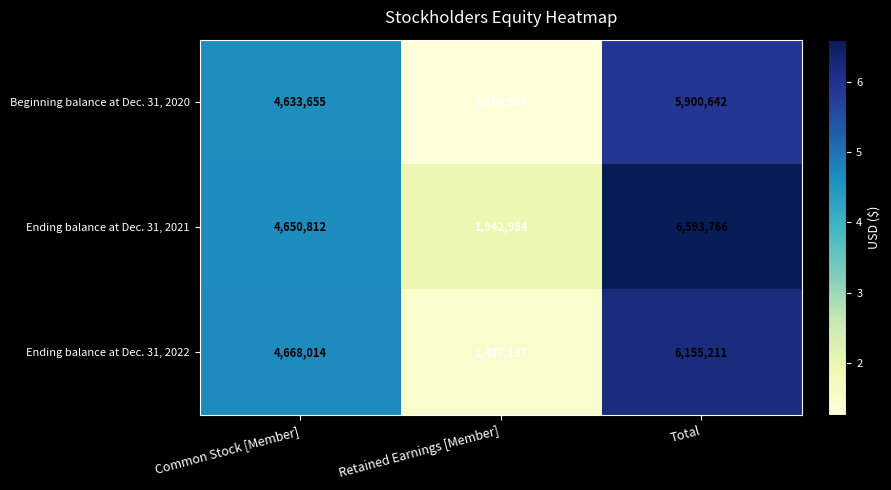

What is the total value across all series at Total?

18649619